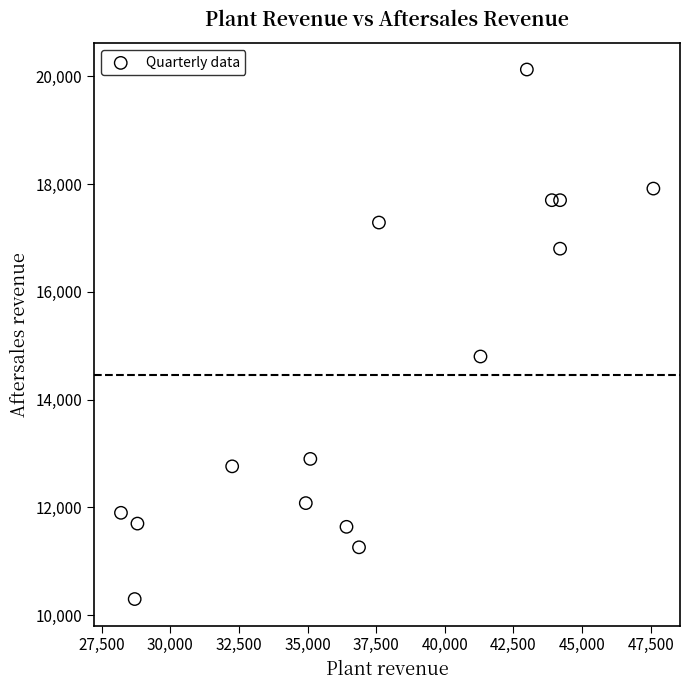

What Y value in the scatter plot is closest to 15212?

14800